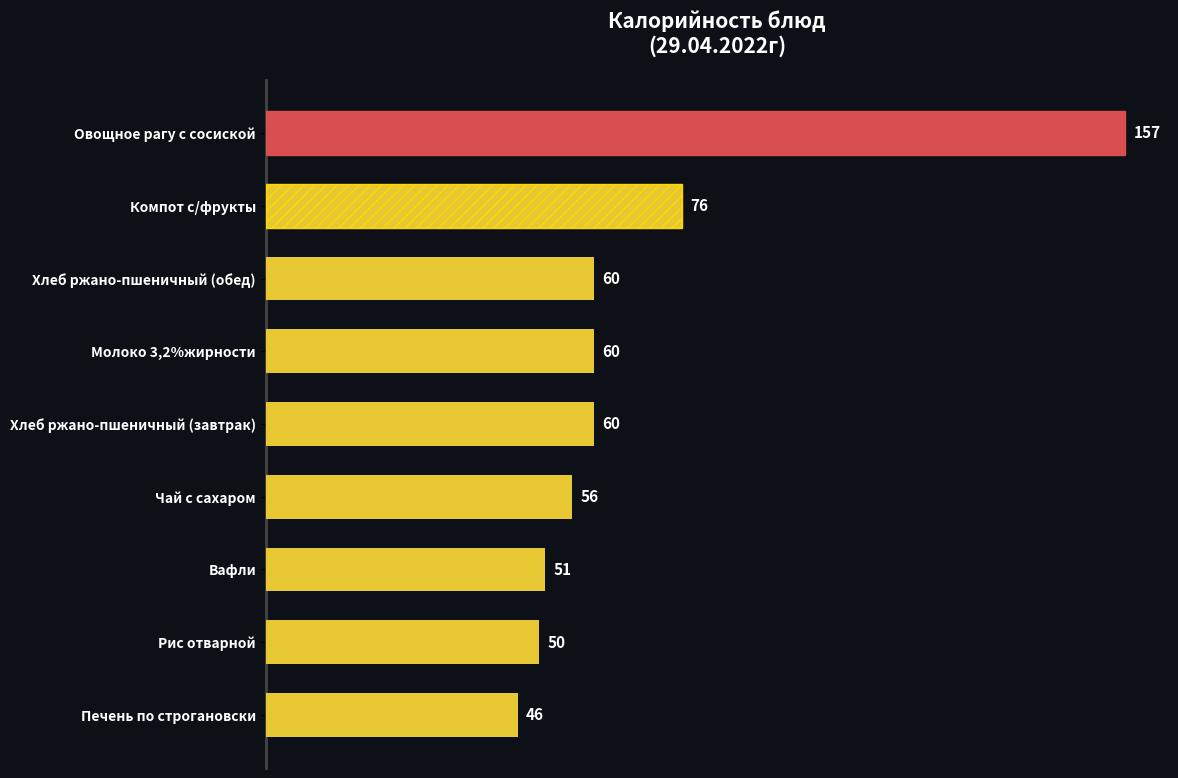

Approximately how many times larger is the value at Хлеб ржано-пшеничный (обед) compared to Вафли?

1.2